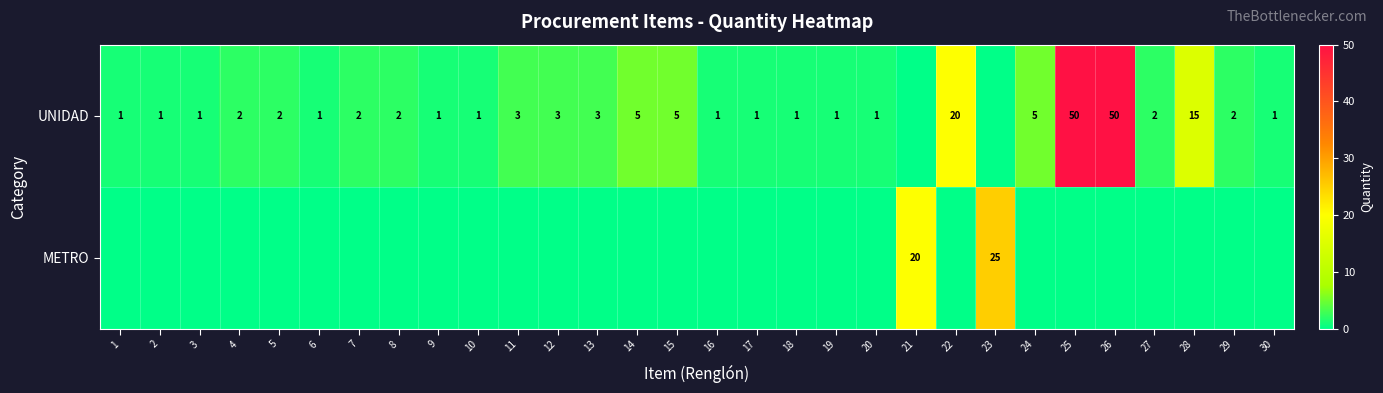

True or false: UNIDAD has a value of 50 at 25.

True